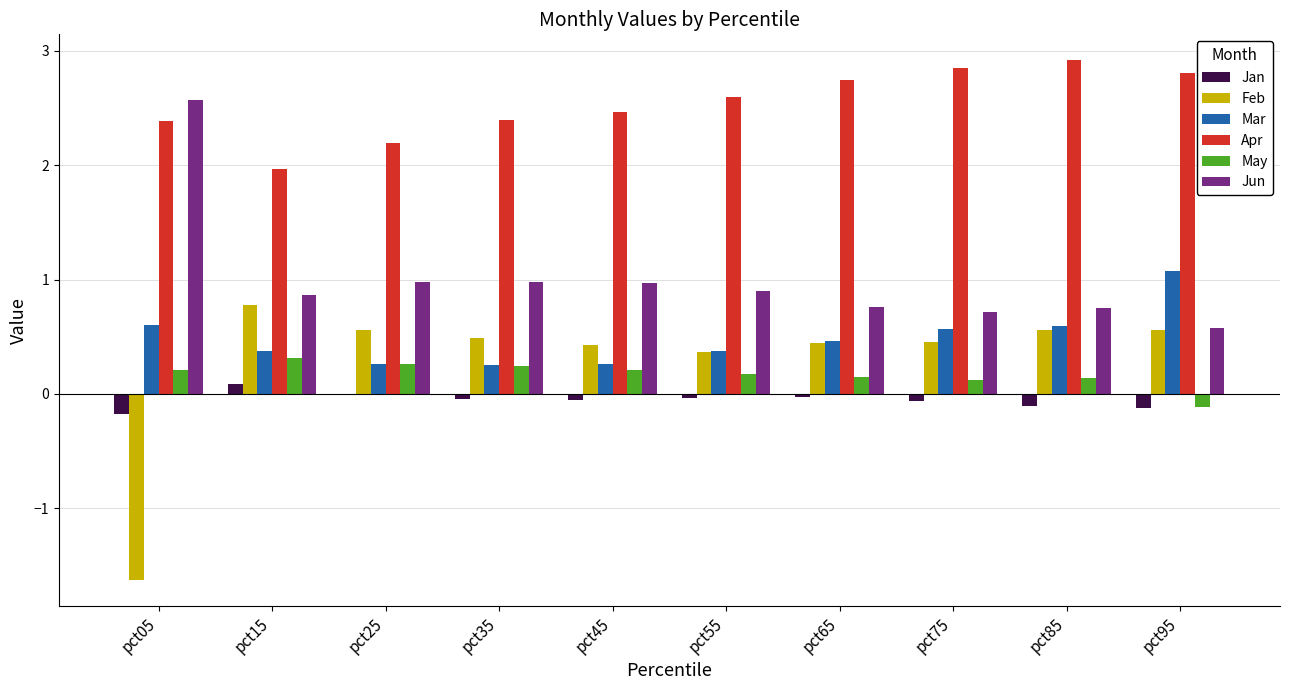

True or false: Jun has a value of 0.7 at pct85.

True